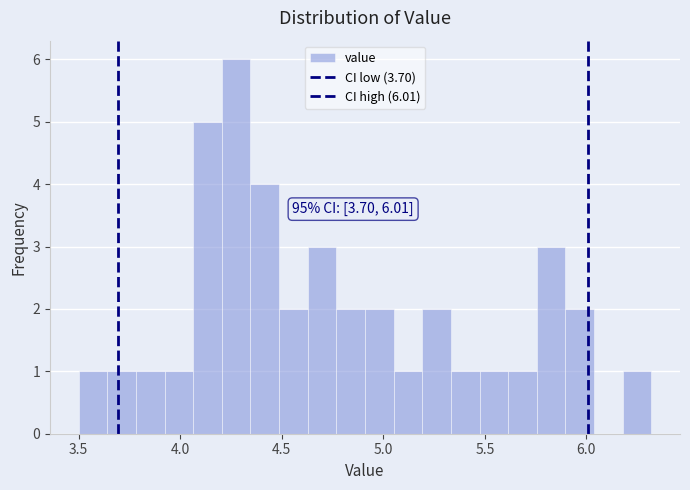

Around what value on the x-axis is the tallest bar? Give the approximate position of its centre, as read against the axis.

4.30